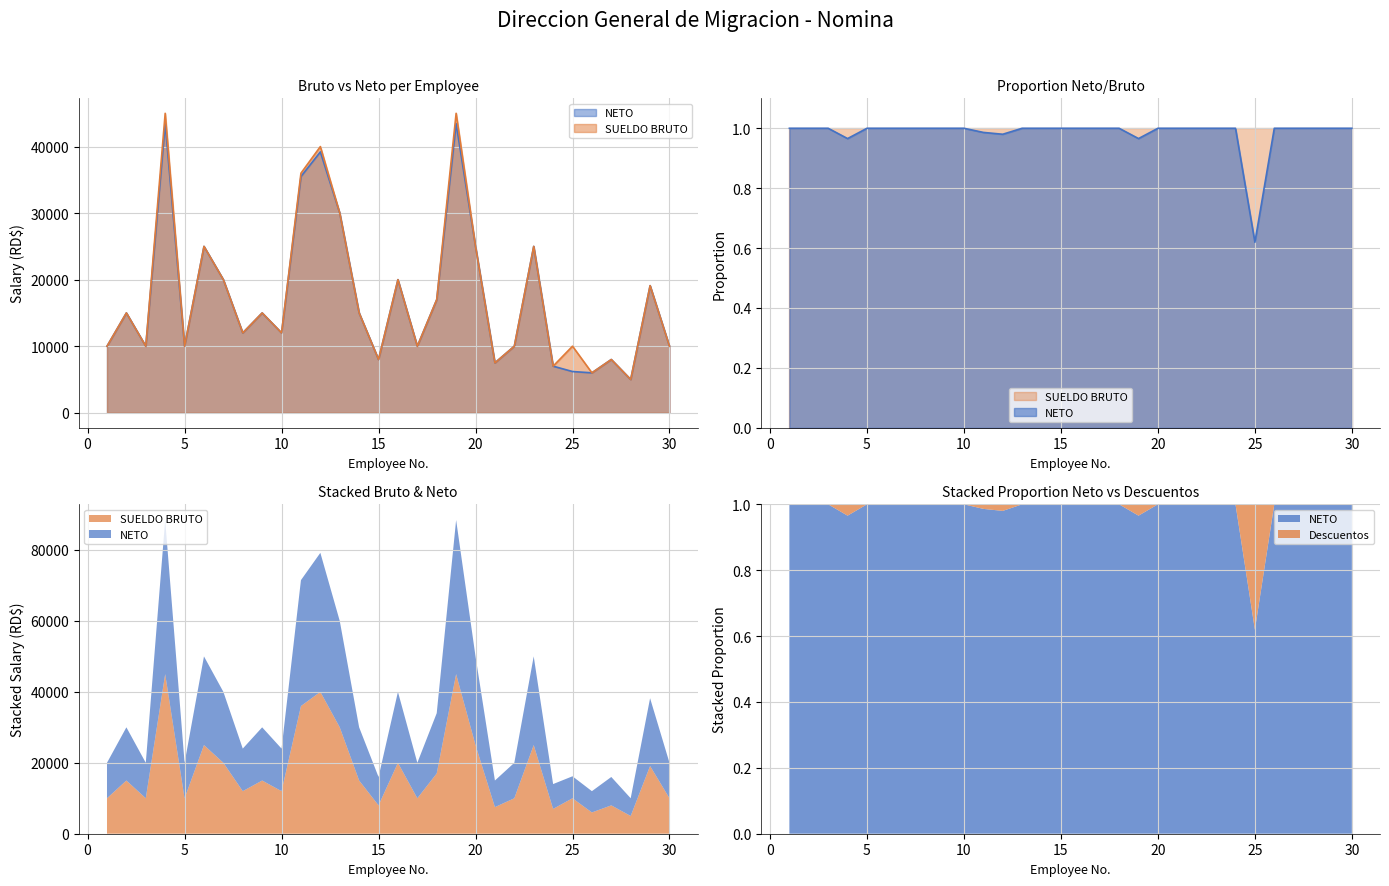

Which series has the largest total across all categories?

SUELDO BRUTO